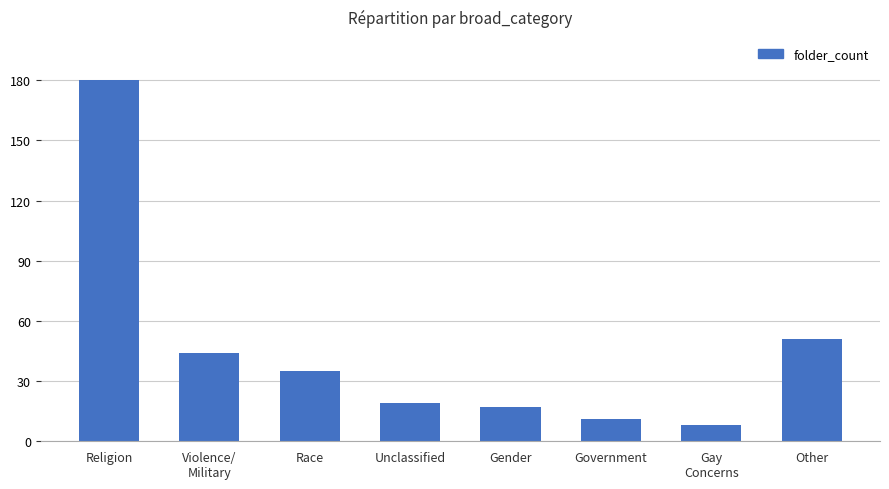

Rank the categories by value from lowest to highest.

Gay
Concerns, Government, Gender, Unclassified, Race, Violence/
Military, Other, Religion